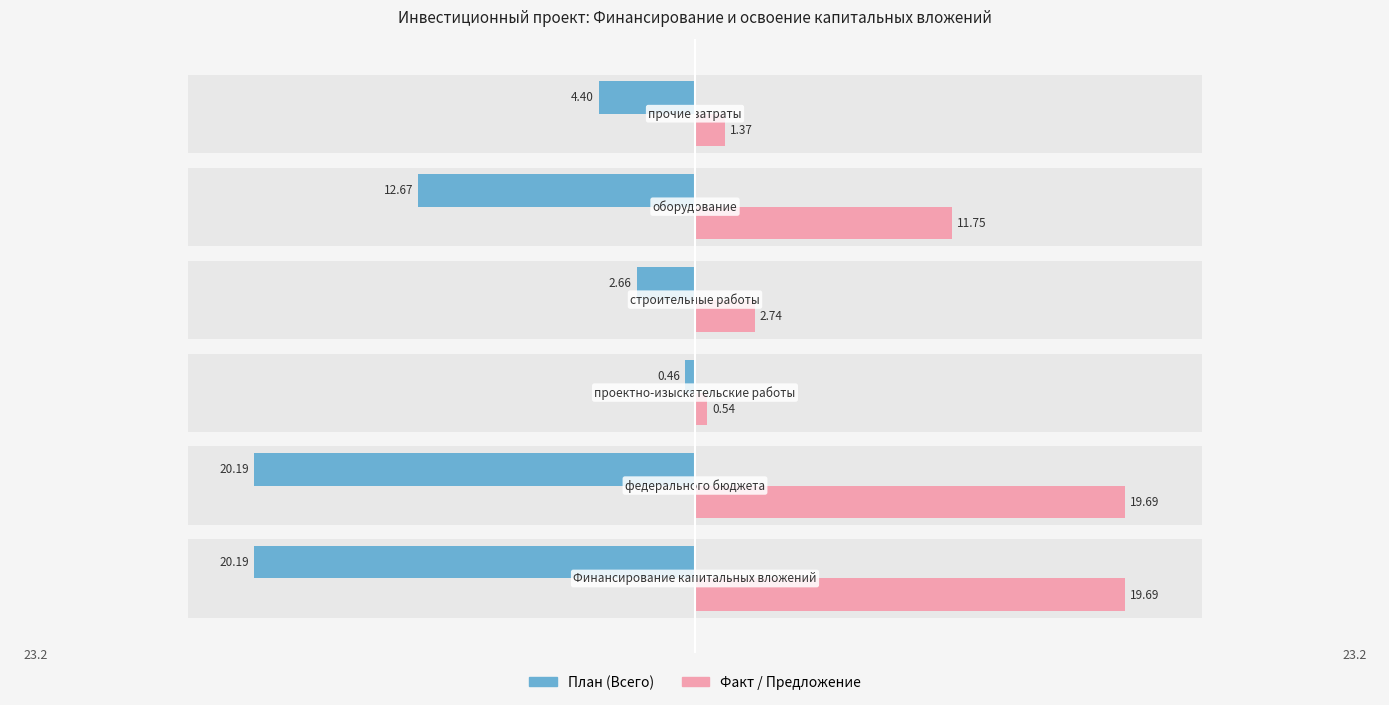

Reading left to right, what are all the values shown in this chart?

План (Всего): -20.2	-20.2	-0.5	-2.7	-12.7	-4.4
Факт / Предложение: 19.7	19.7	0.5	2.7	11.8	1.4